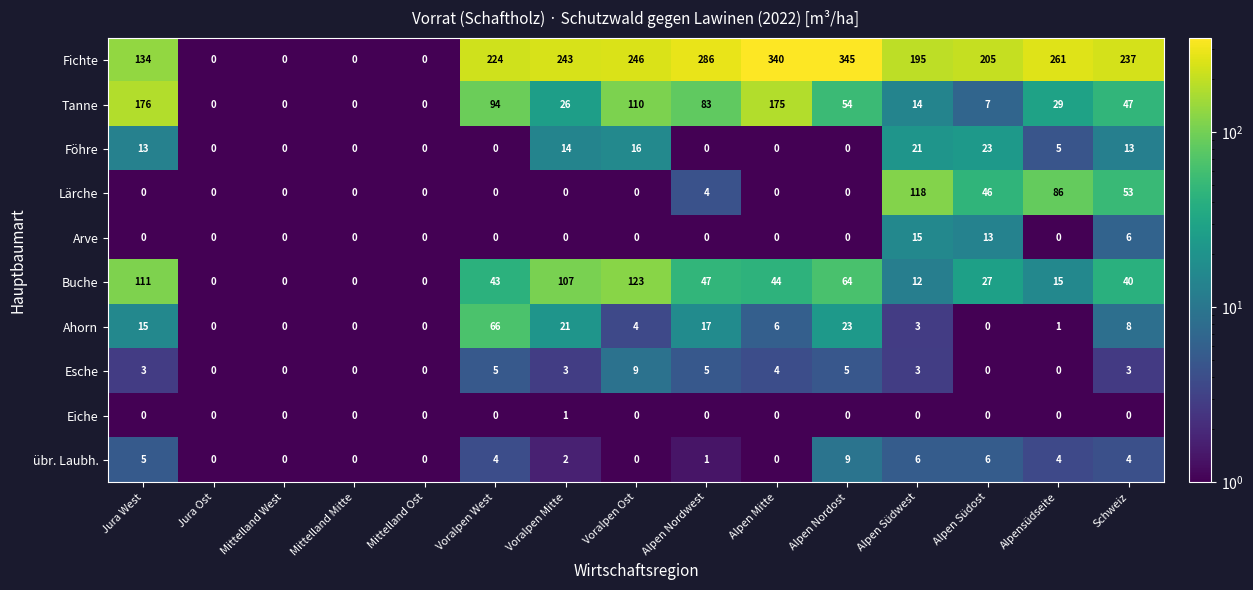

Which series has the largest total across all categories?

Fichte